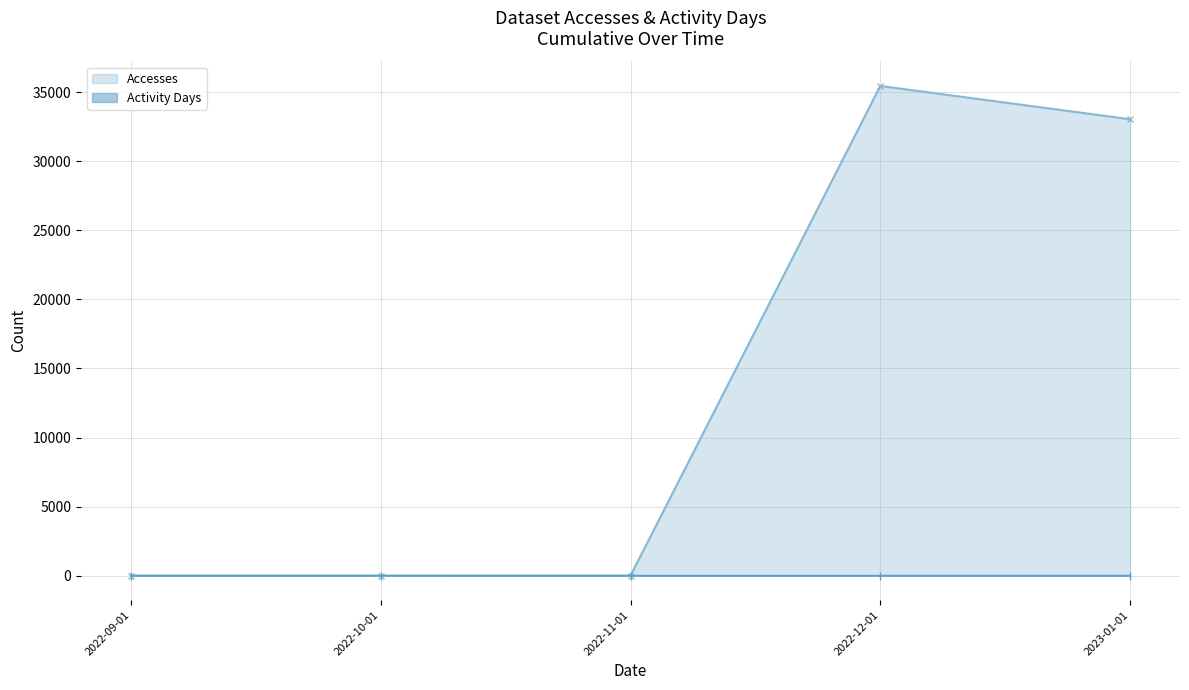

True or false: Activity Days and Accesses intersect in this chart.

False